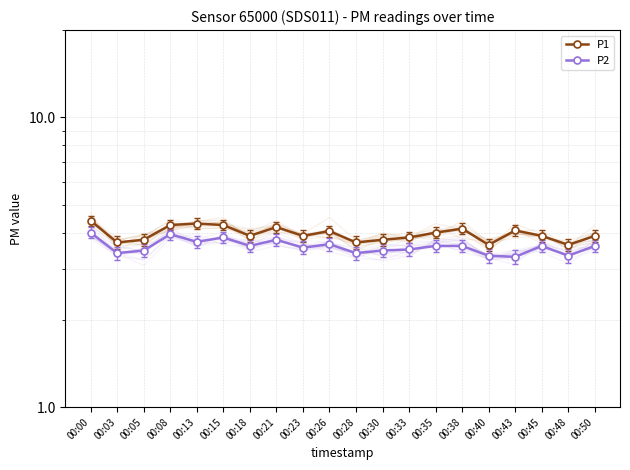

In P1, how many points are lower than both neighbors (excluding endpoints)?

6